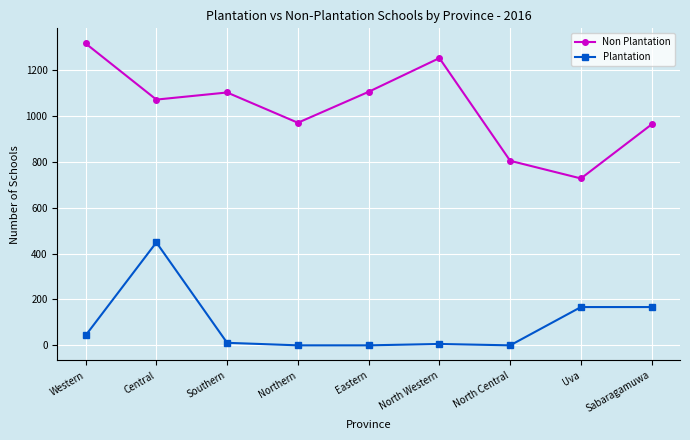

What is the difference between the second highest and second lowest values in the Plantation series?

167